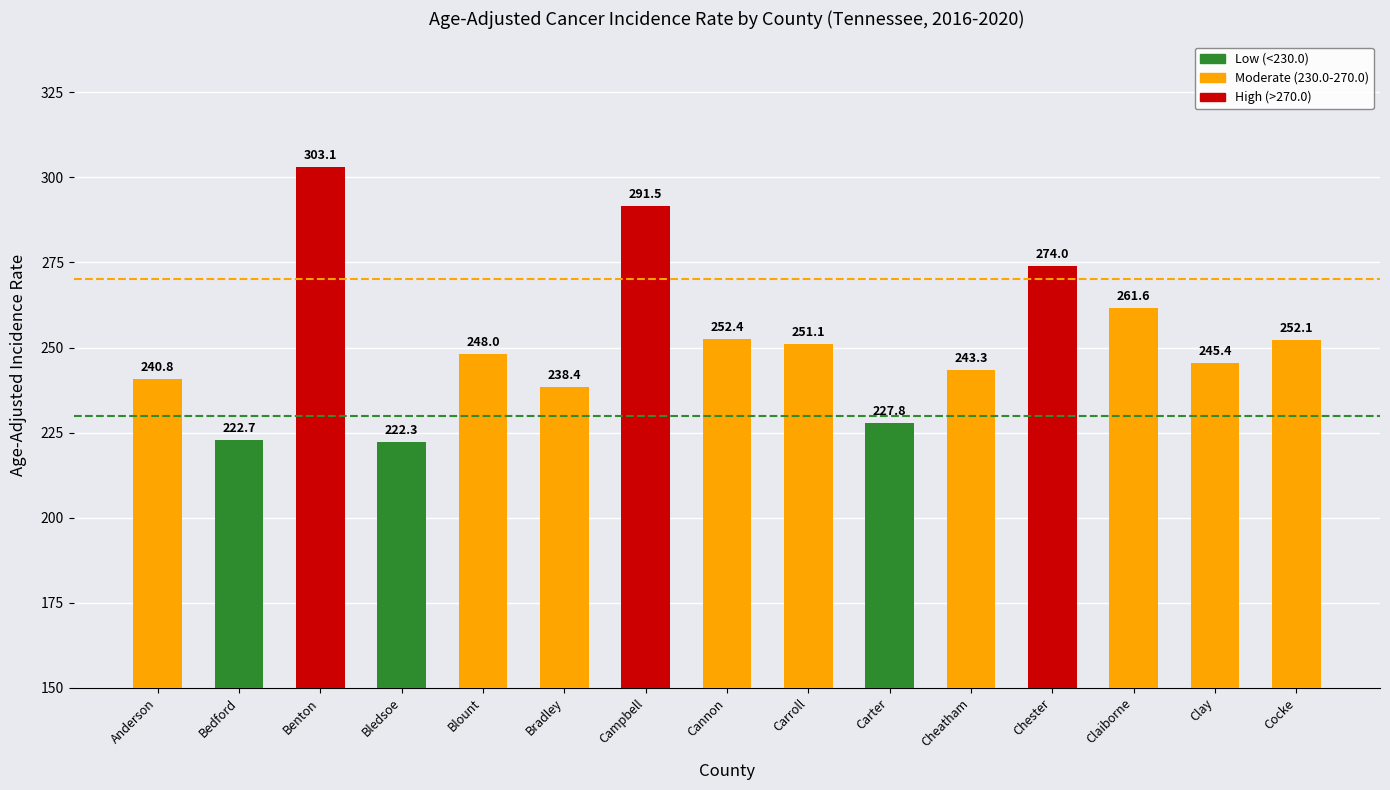

What is the smallest value displayed?

222.3